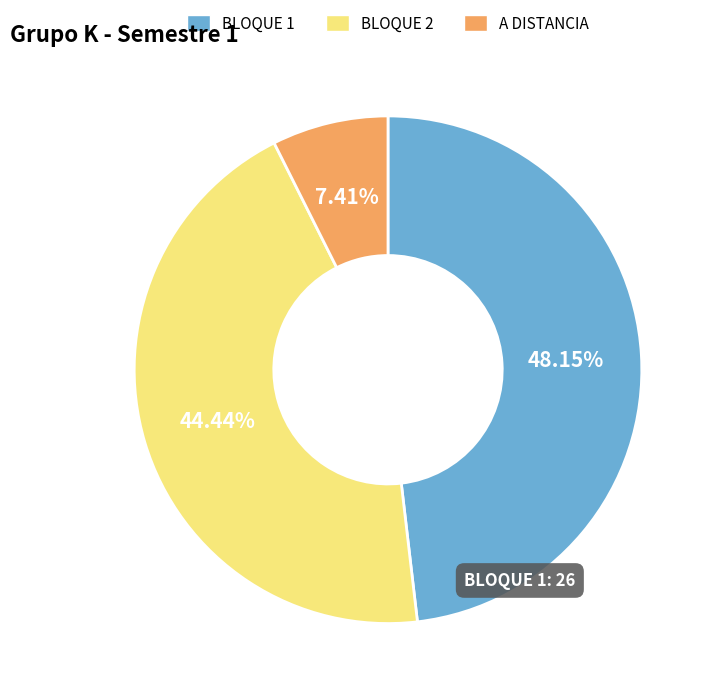

What is the total percentage of BLOQUE 1 and A DISTANCIA?

55.6%